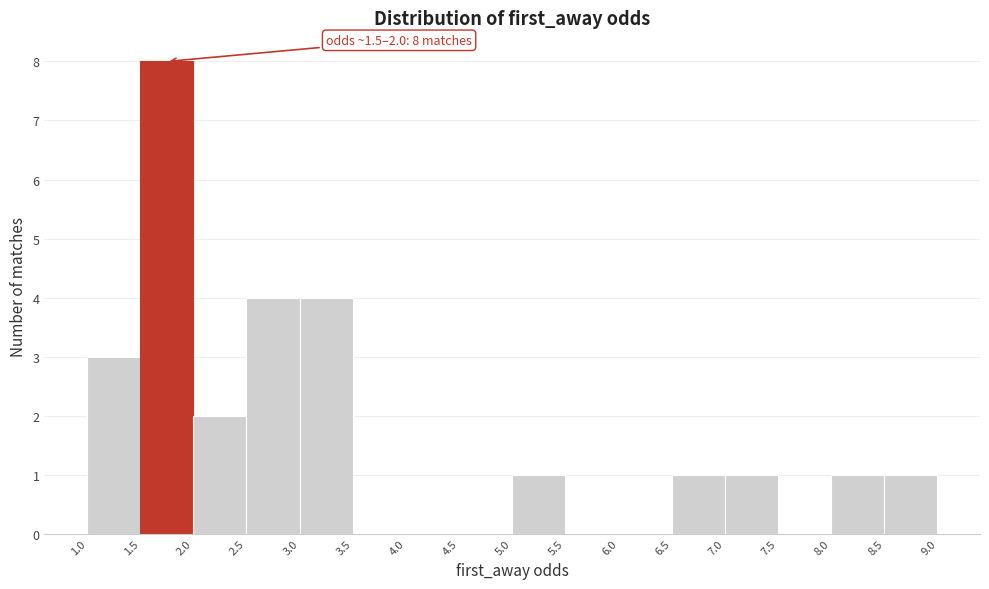

Over which range of the x-axis is the bar tallest?

1.5 to 2.0